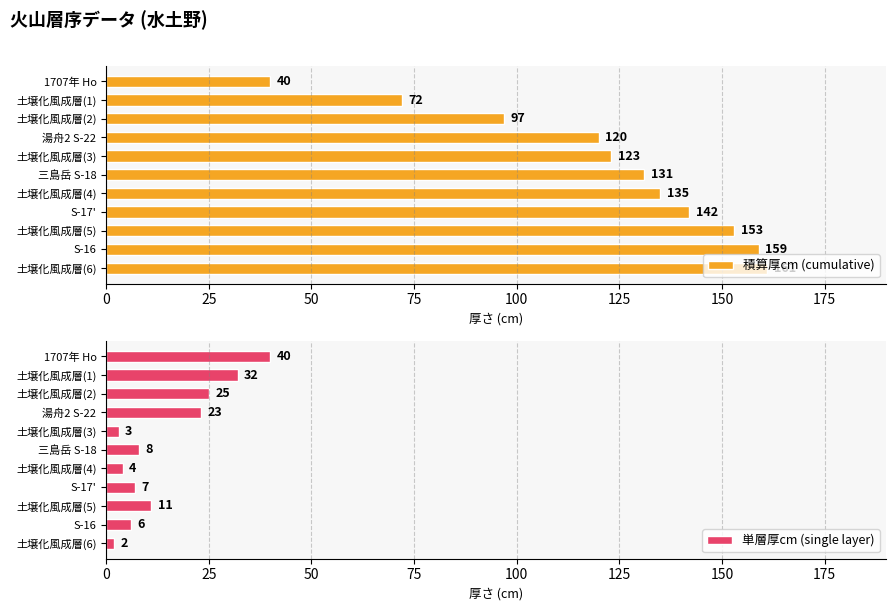

The value of 単層厚cm (single layer) at 1707年 Ho is 40. True or false?

True